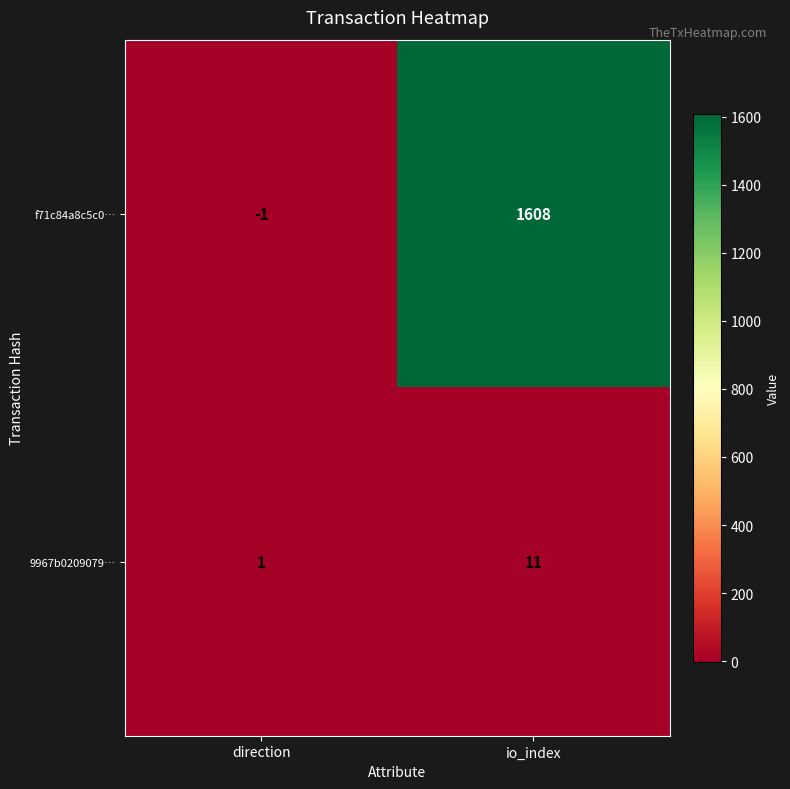

List the series in order of their overall mean, lowest first.

9967b0209079…, f71c84a8c5c0…